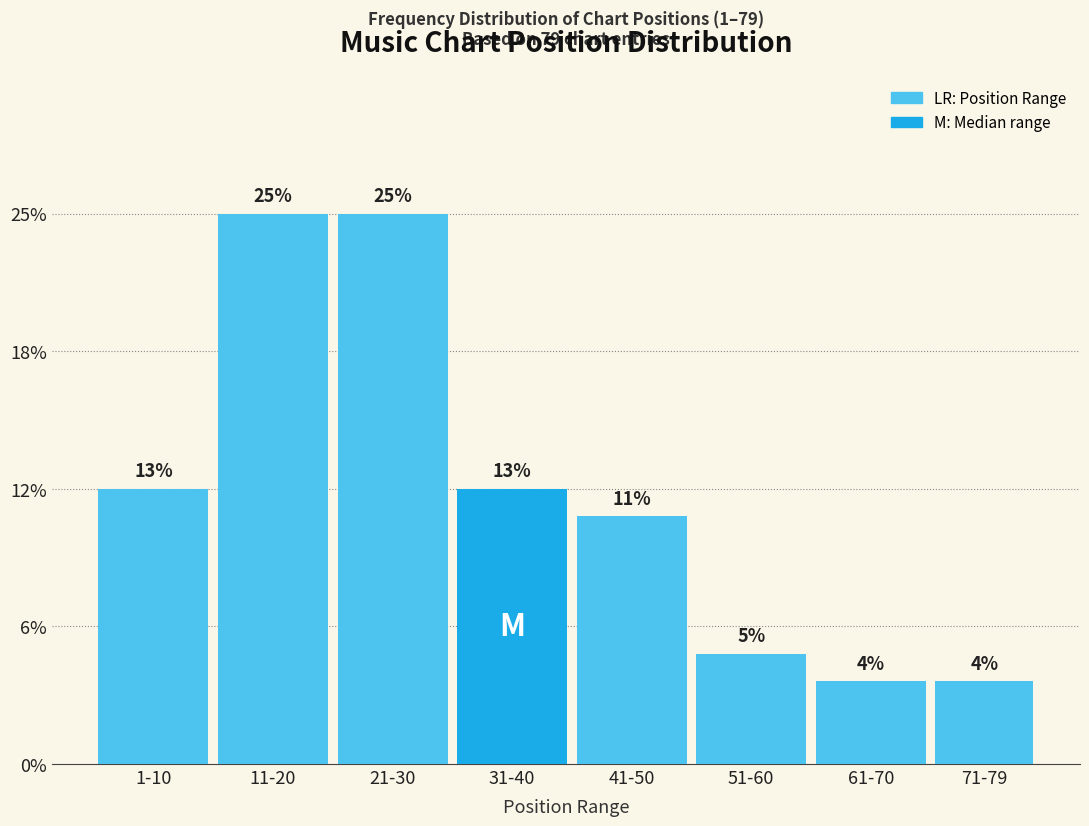

Does the chart contain any negative values?

No